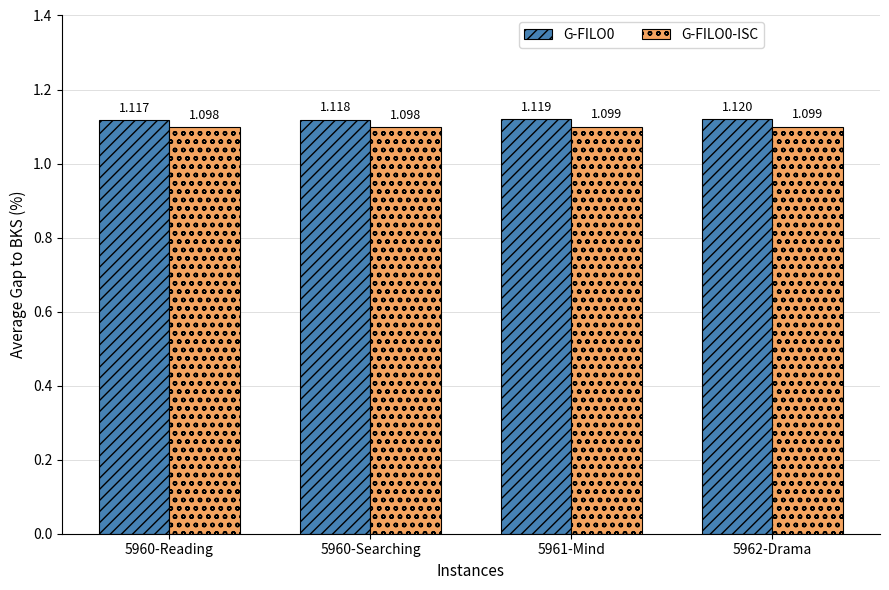

What are all the series names shown in the legend?

G-FILO0, G-FILO0-ISC